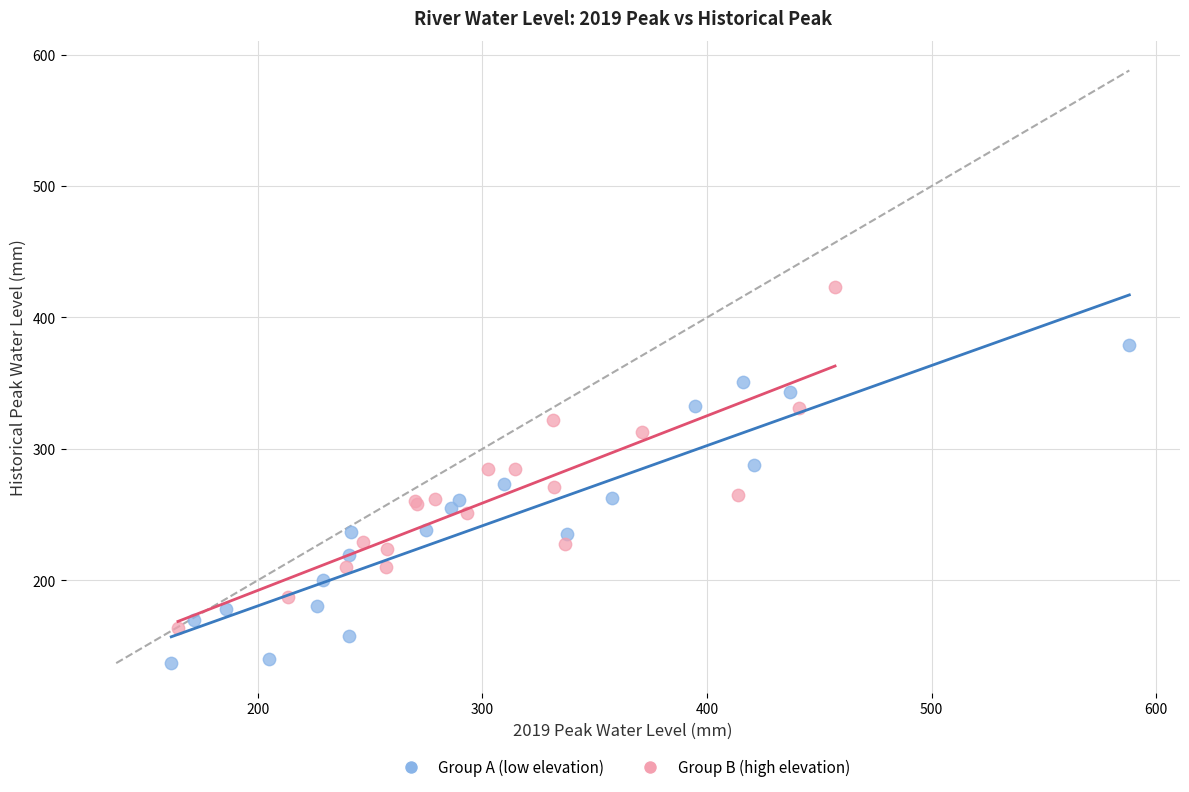

Which series contains the highest Y value?

Group B (high elevation)